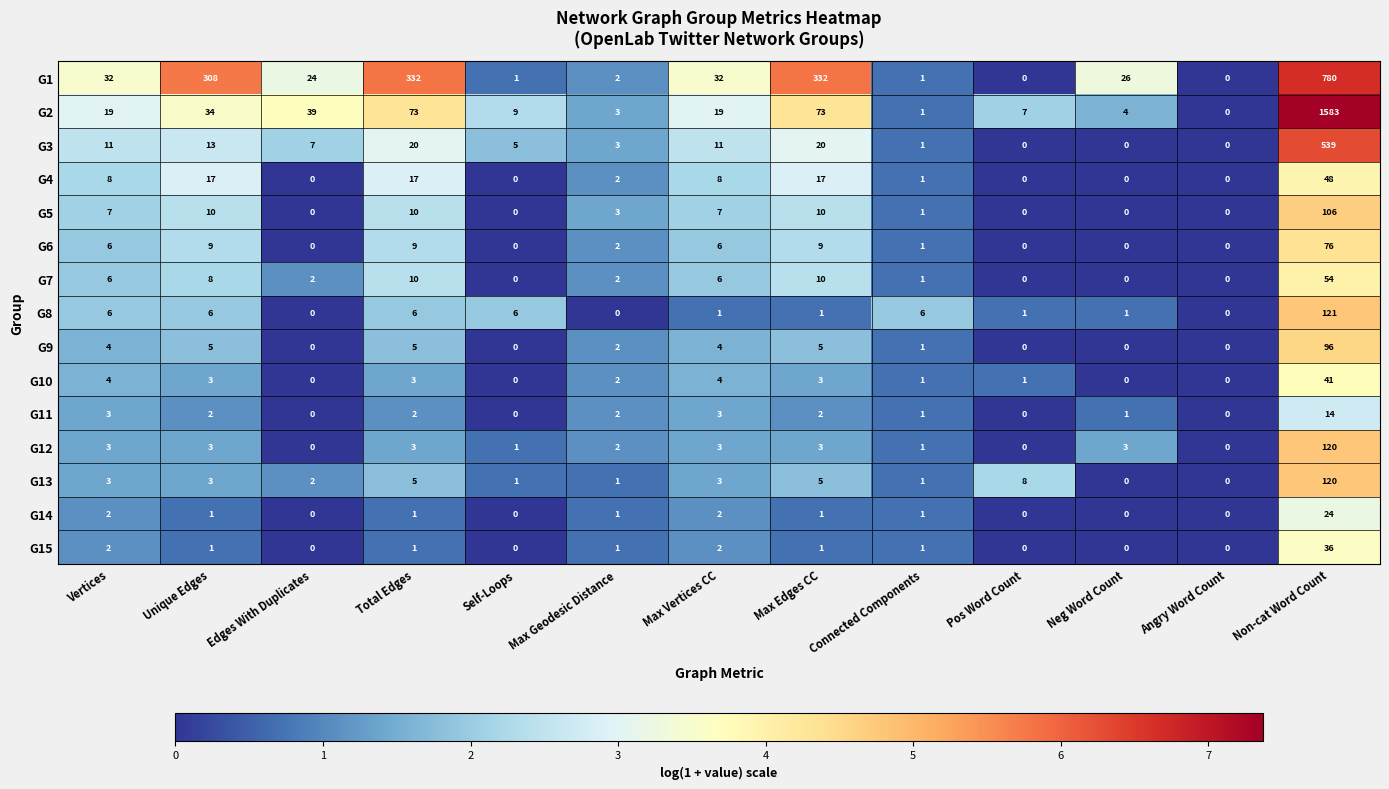

Which category has the highest value in the G10 series?

Non-cat Word Count